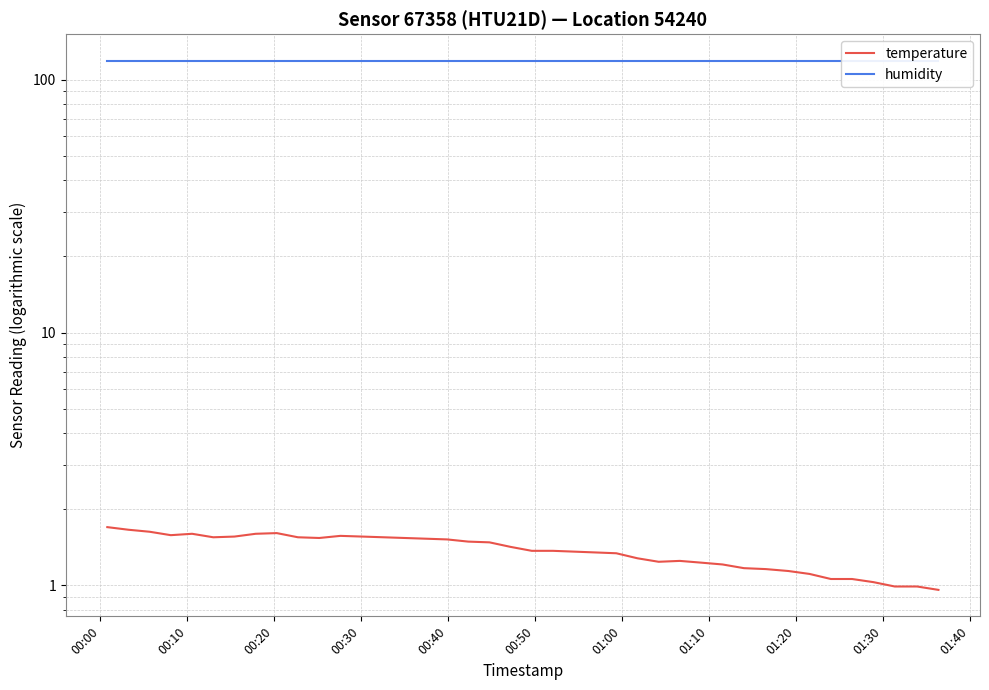

At how many categories does at least one series exceed 31?

40